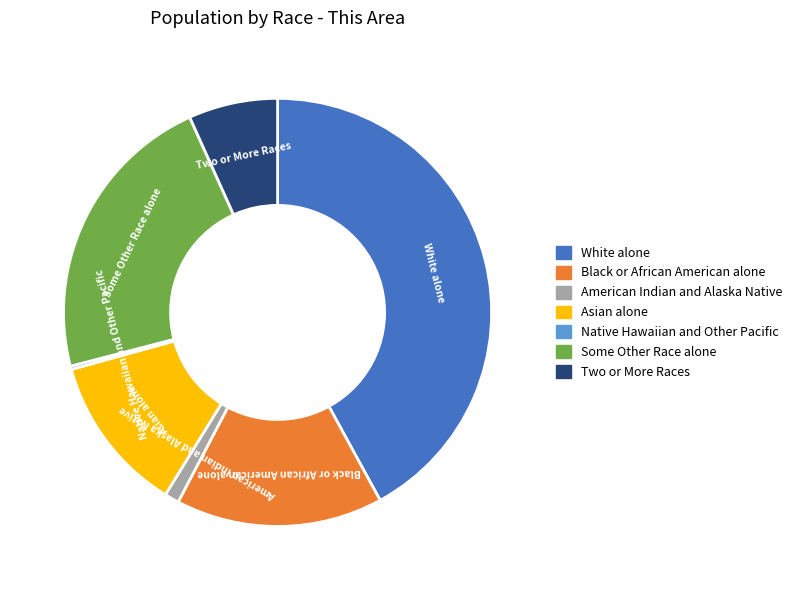

Approximately how many times larger is the value at Asian alone compared to American Indian and Alaska Native?

10.9